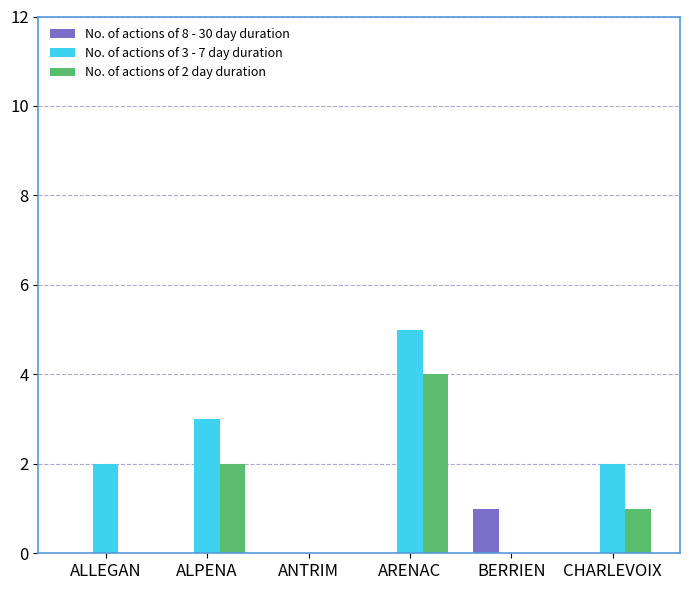

What is the sum of all No. of actions of 8 - 30 day duration values?

1